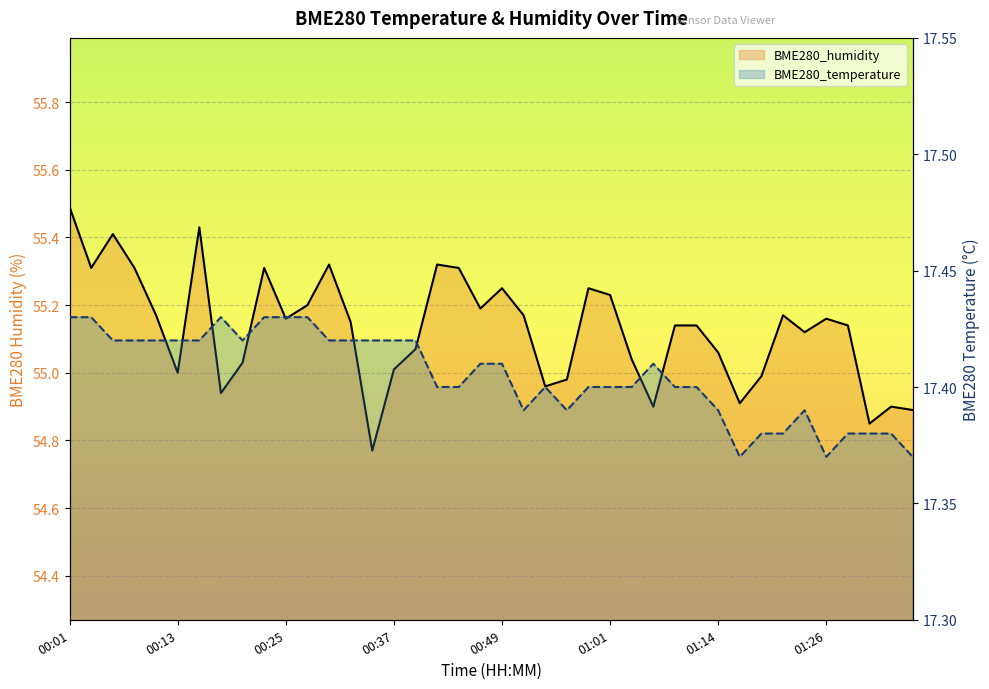

What is the value of the BME280_humidity point at the 28th from the left?

54.9